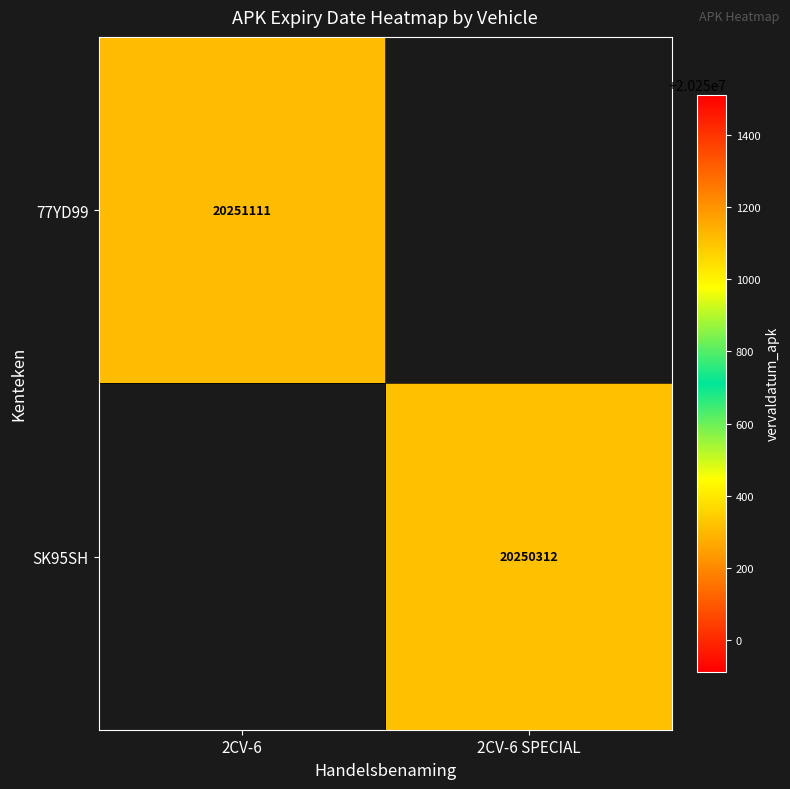

The value of SK95SH at 2CV-6 SPECIAL is 6488296.7. True or false?

False